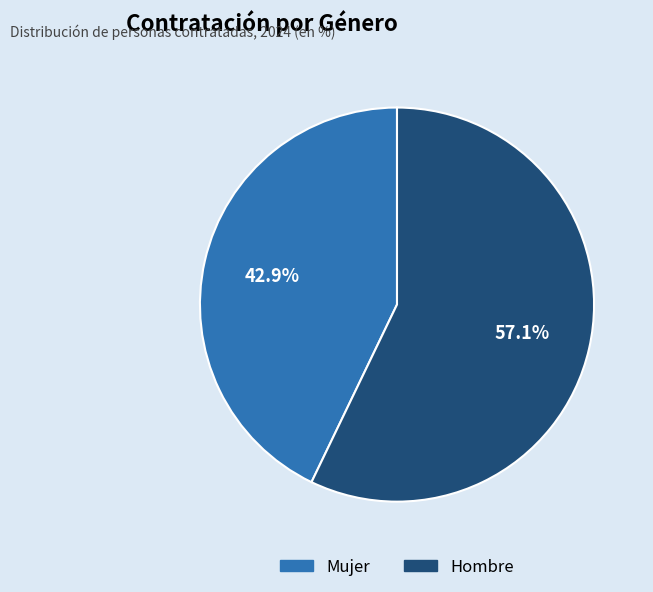

Do Hombre and Mujer together represent more than half of the pie?

Yes